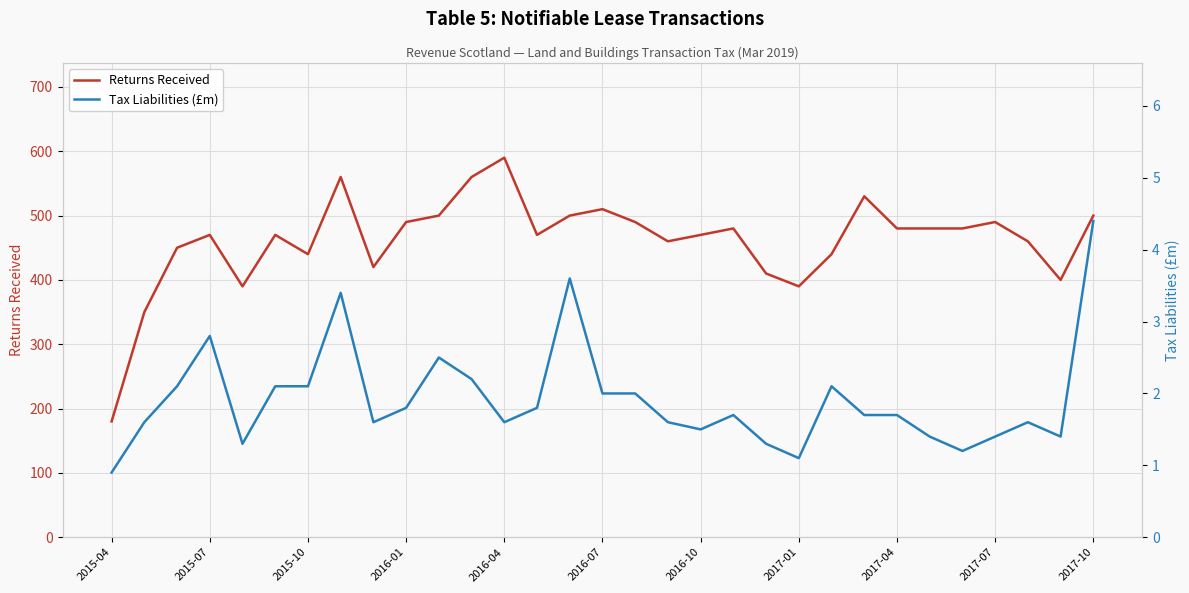

Reading left to right, list all the values displayed in this chart.

Returns Received: 180.0	350.0	450.0	470.0	390.0	470.0	440.0	560.0	420.0	490.0	500.0	560.0	590.0	470.0	500.0	510.0	490.0	460.0	470.0	480.0	410.0	390.0	440.0	530.0	480.0	480.0	480.0	490.0	460.0	400.0	500.0
Tax Liabilities (£m): 0.9	1.6	2.1	2.8	1.3	2.1	2.1	3.4	1.6	1.8	2.5	2.2	1.6	1.8	3.6	2.0	2.0	1.6	1.5	1.7	1.3	1.1	2.1	1.7	1.7	1.4	1.2	1.4	1.6	1.4	4.4